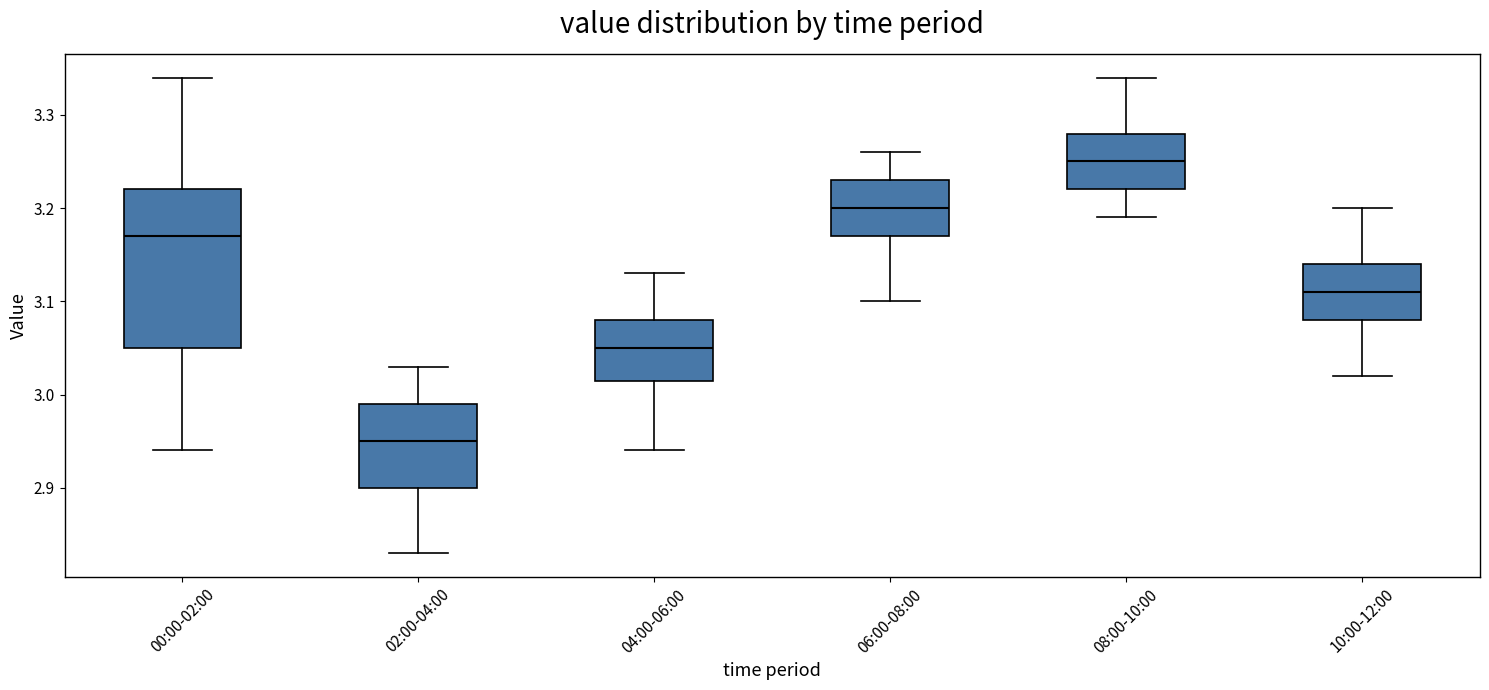

Which box is the tallest, from its lower edge to its upper edge?

00:00-02:00